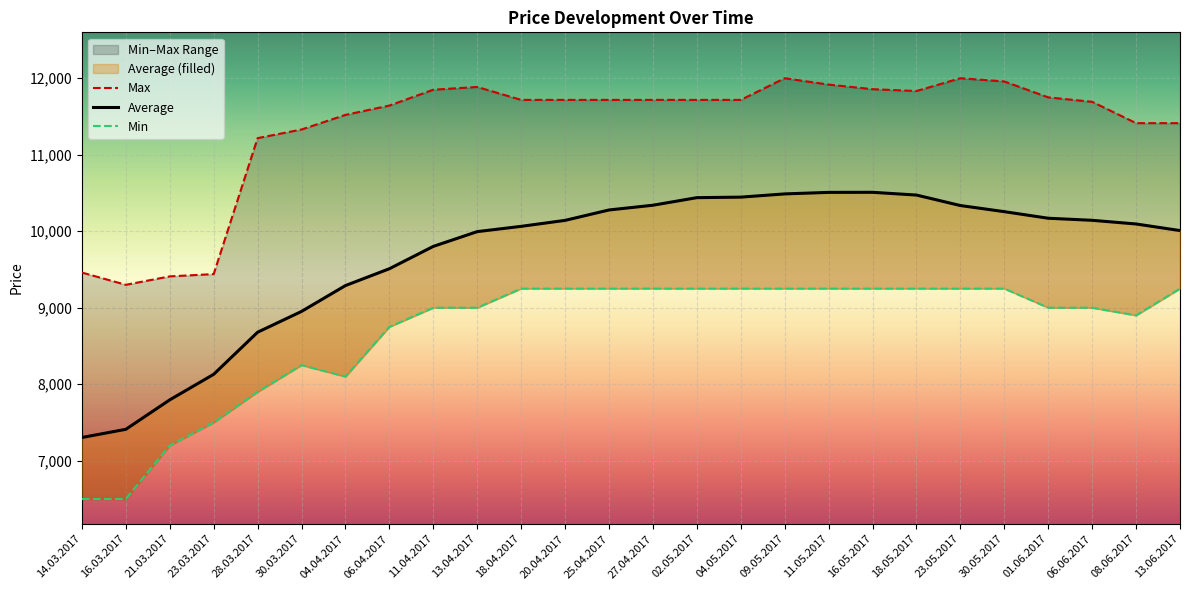

True or false: Min and Average cross at least once.

False